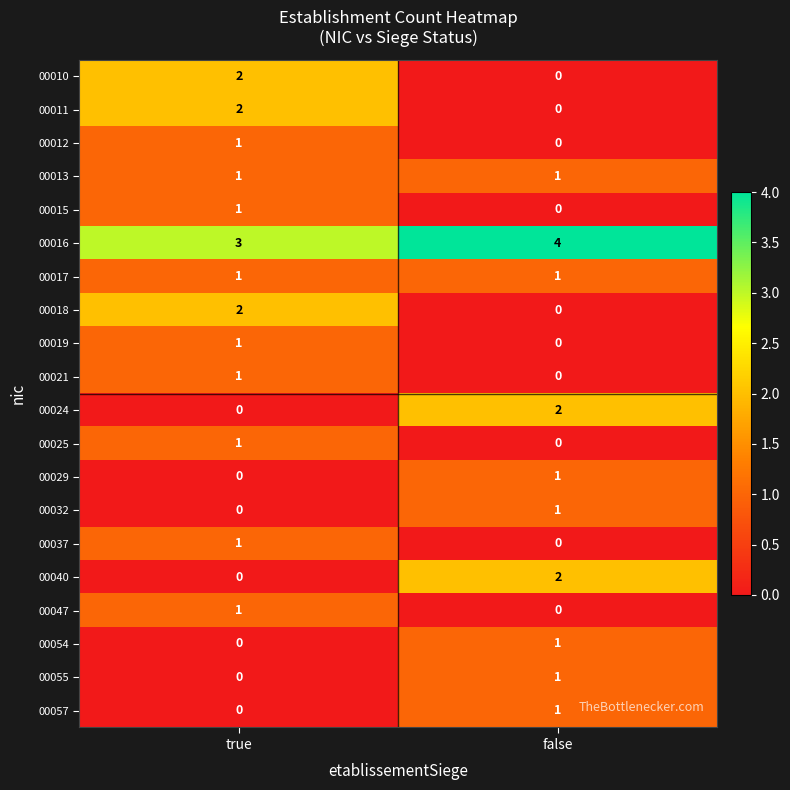

What is the spread (max minus min) of values at false?

4